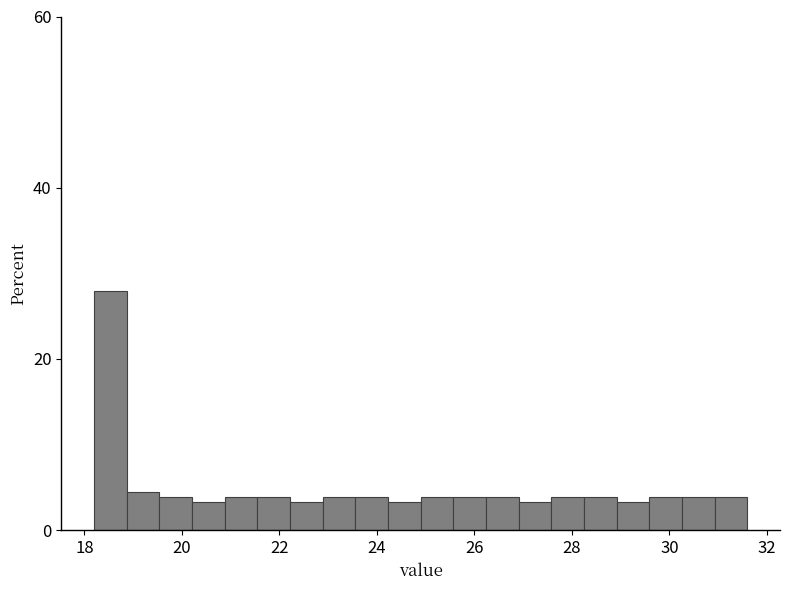

Around what value on the x-axis is the tallest bar? Give the approximate position of its centre, as read against the axis.

18.6